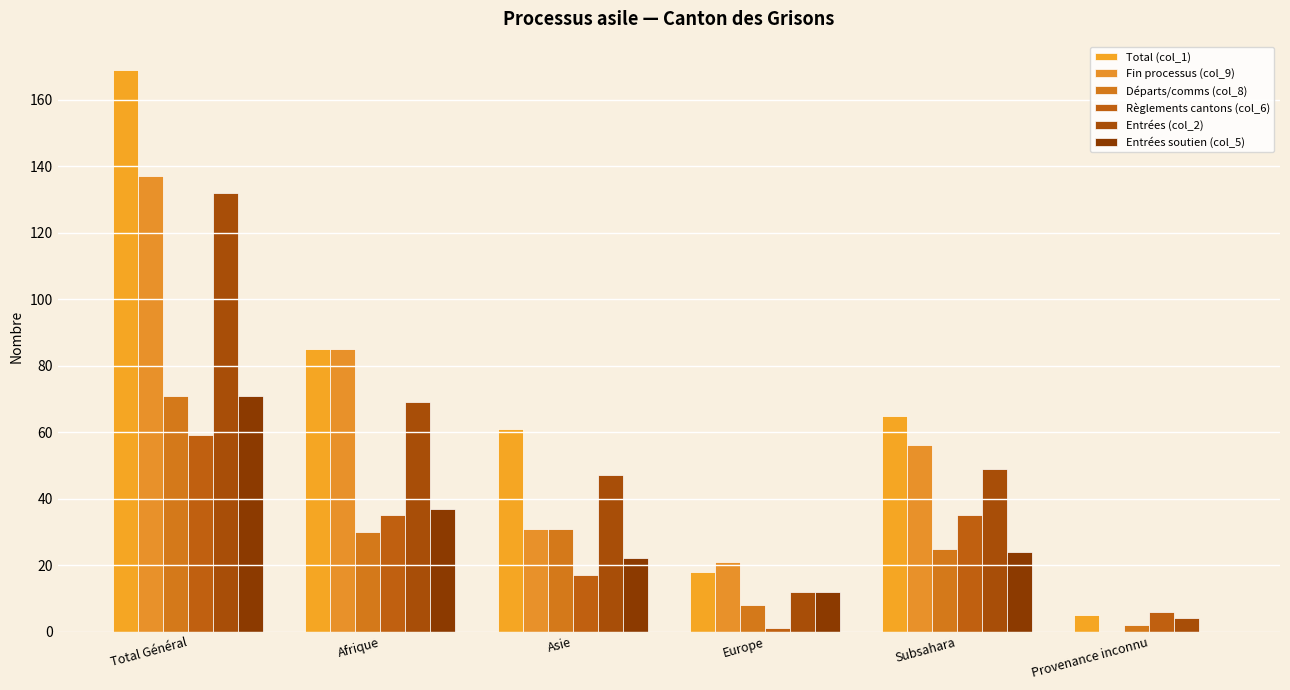

Which series has the largest total across all categories?

Total (col_1)